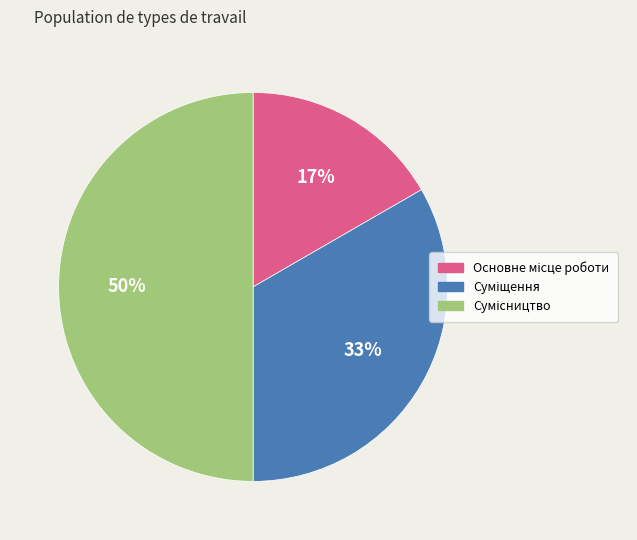

To the nearest percent, what is the average slice percentage?

33%